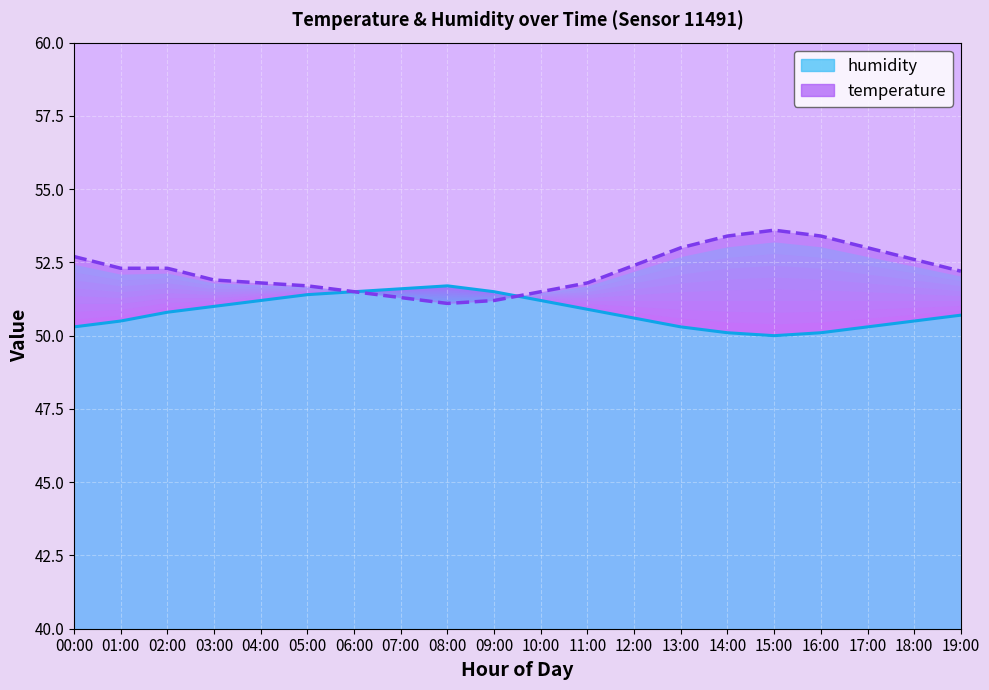

Which series changed the most between 02:00 and 19:00?

temperature